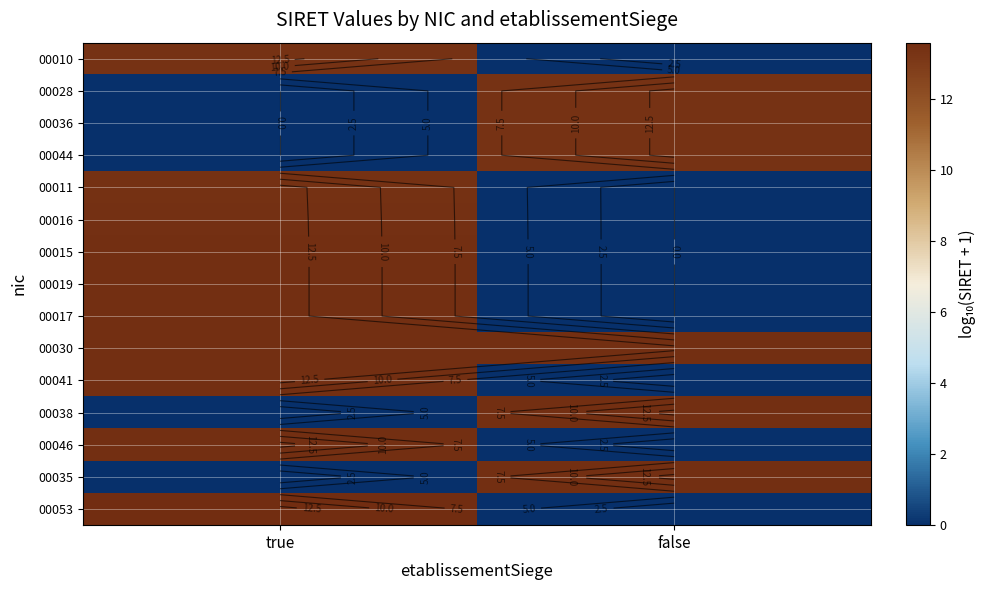

True or false: 00010 has a value of 0.0 at false.

True